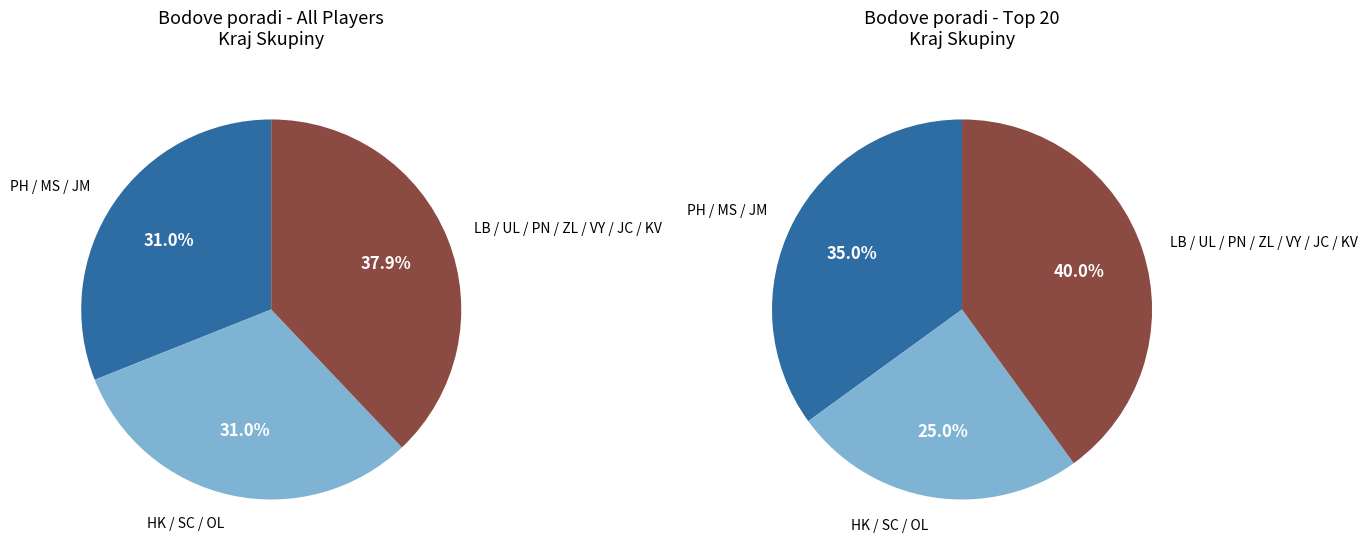

Is there a majority slice in this chart?

No